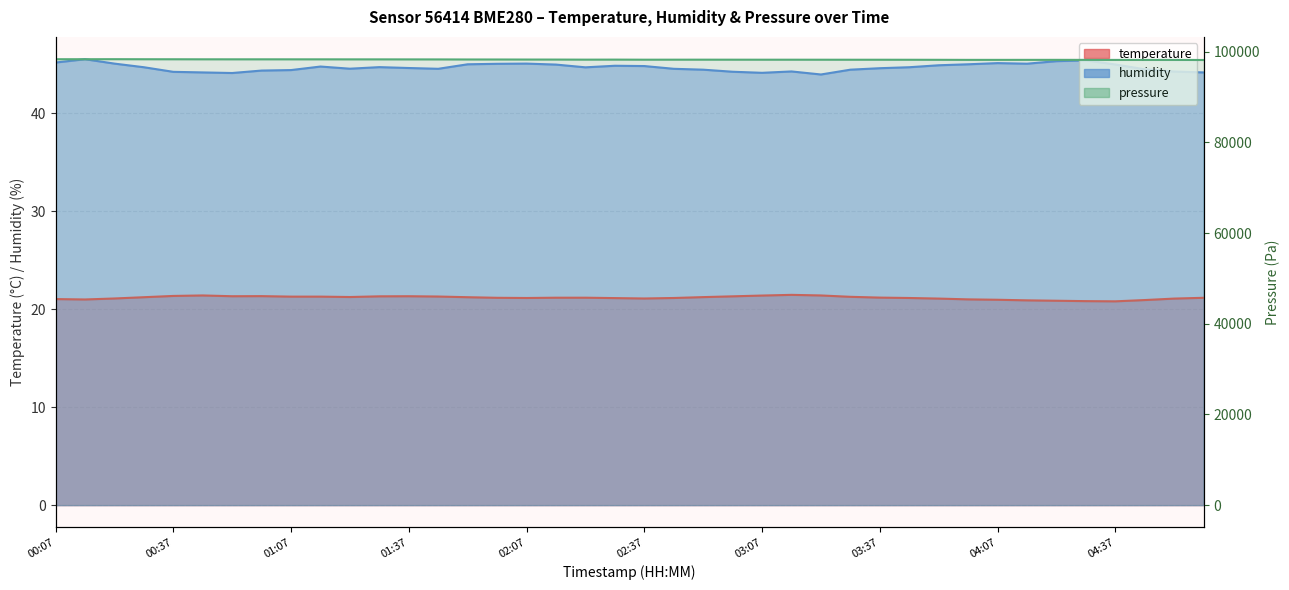

The humidity series shows 72.0 at 04:07. True or false?

False